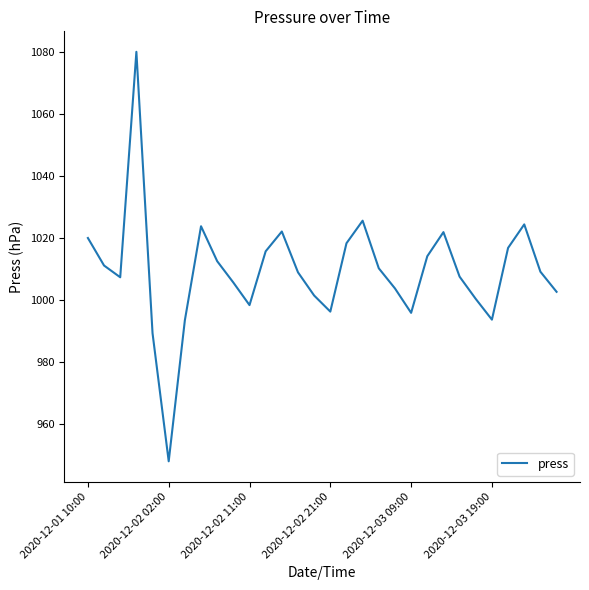

What is the minimum value shown in the chart?

947.8